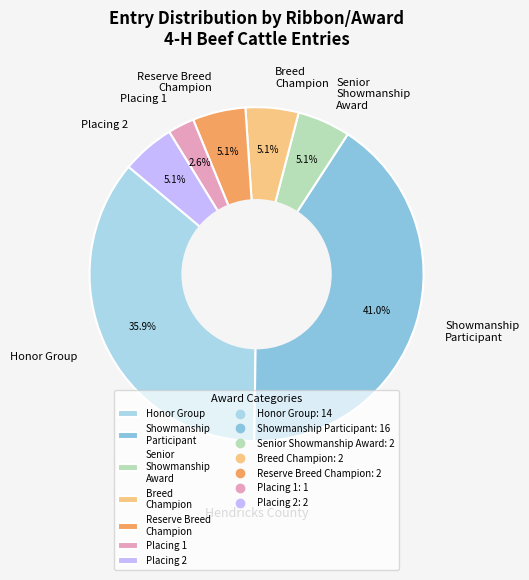

How many segments does this pie chart have?

7